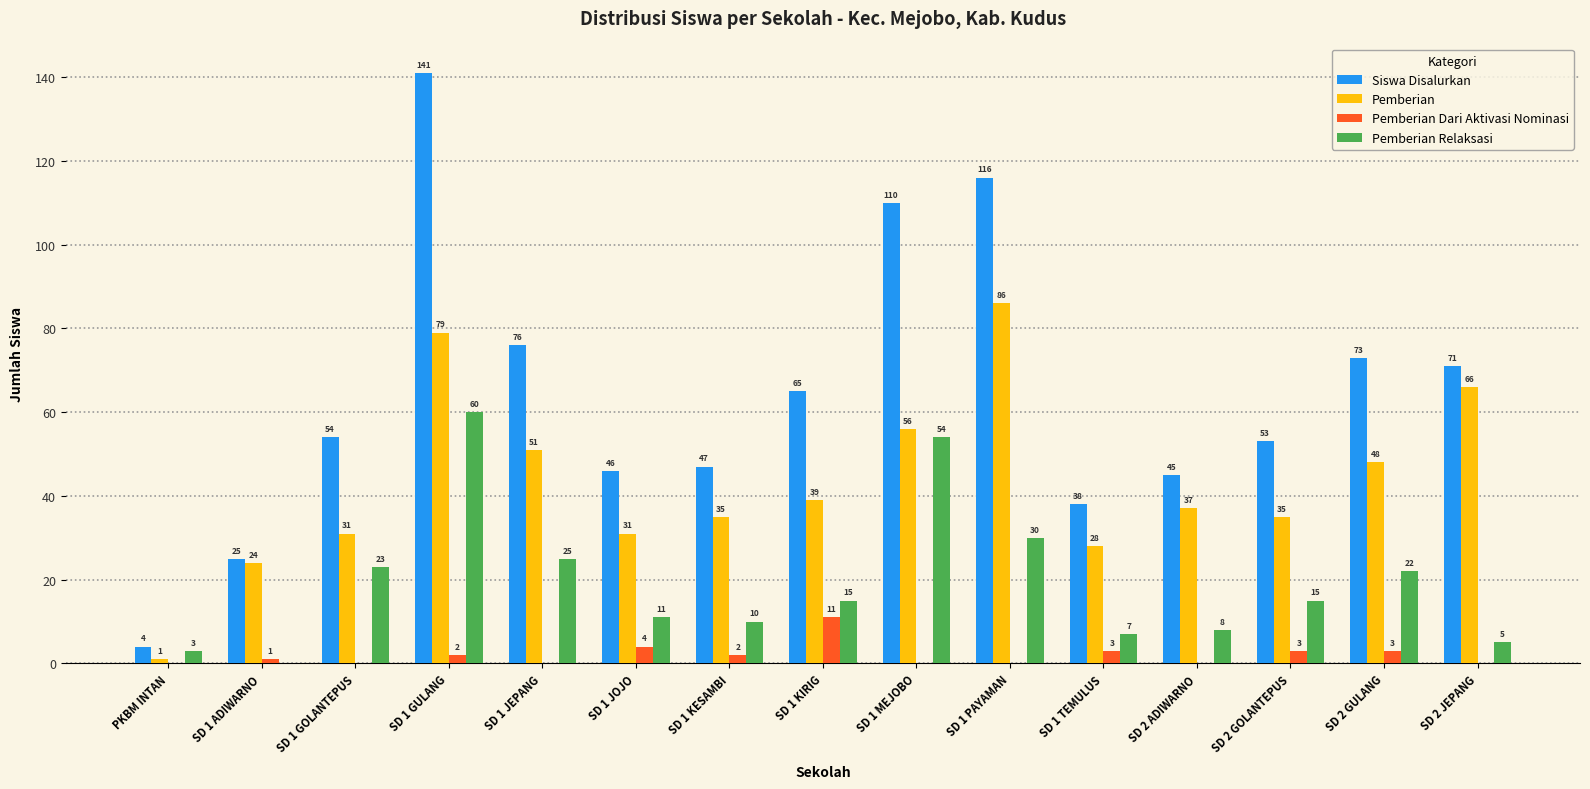

What value does the Siswa Disalurkan series have at SD 2 GULANG, to the nearest 50?

50